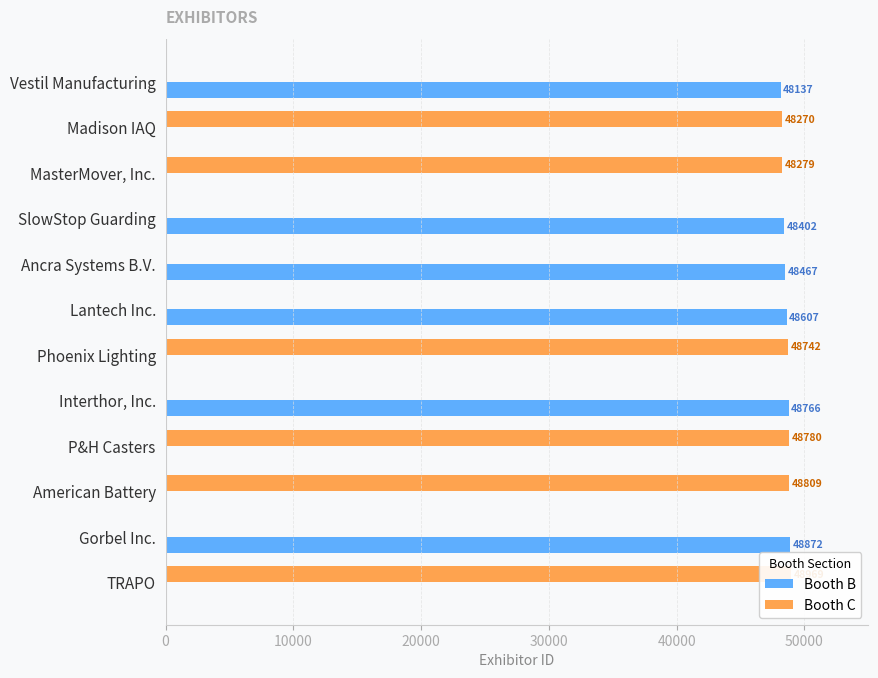

What are all the series names shown in the legend?

Booth B, Booth C